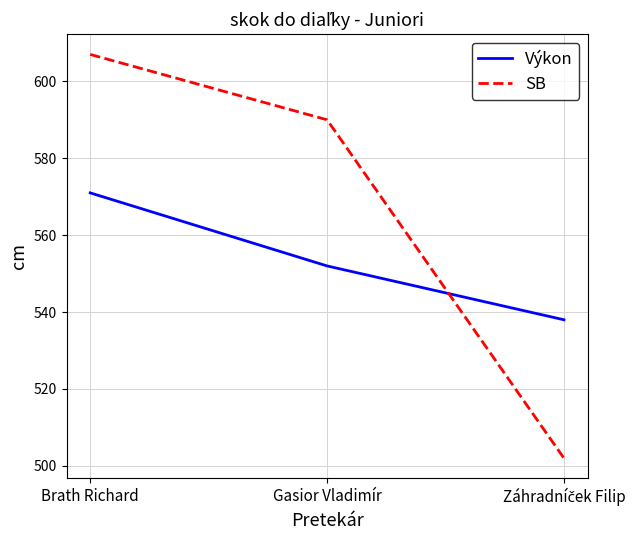

What is the maximum value shown in the chart?

607